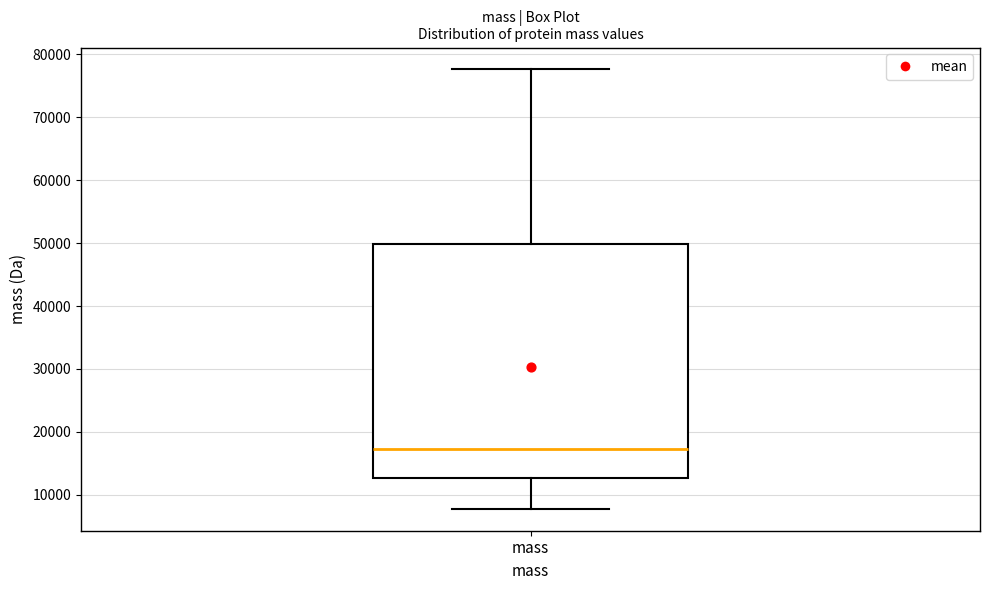

Read this box plot against the y-axis: the position of the median line, the range covered by the box, and the ends of both whiskers. The values are not printed on the chart, so give them approximately, as read against the axis.

median 17000, box 13000 to 50000, whiskers 8000 to 78000